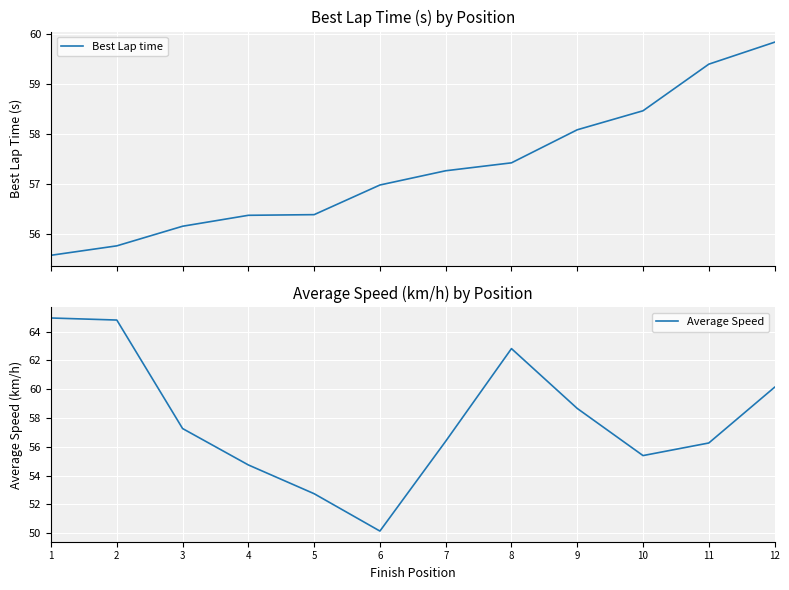

What is the total value across all series at 1?

120.5